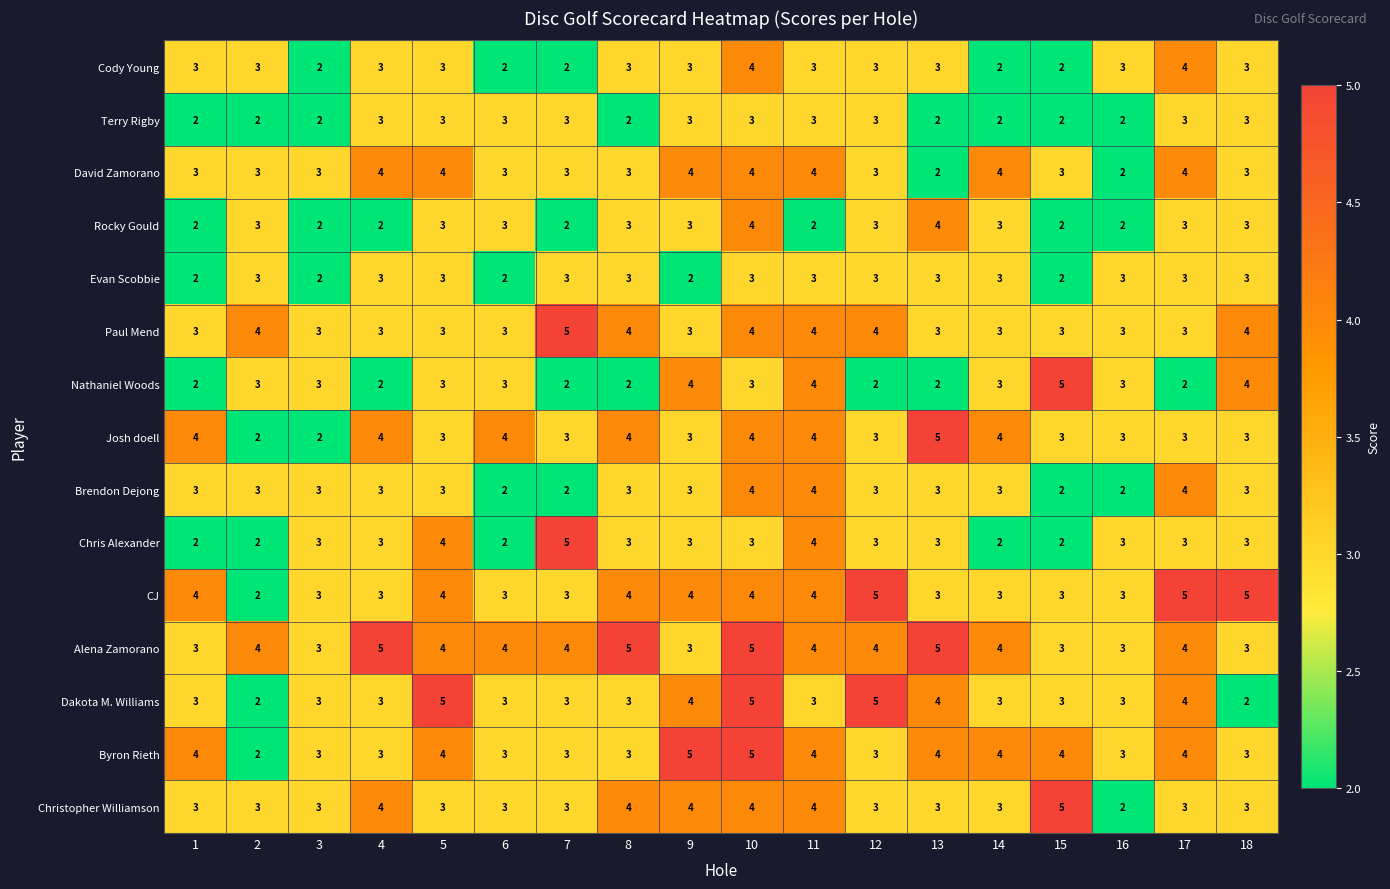

What is the difference between the highest and lowest values at 9?

3